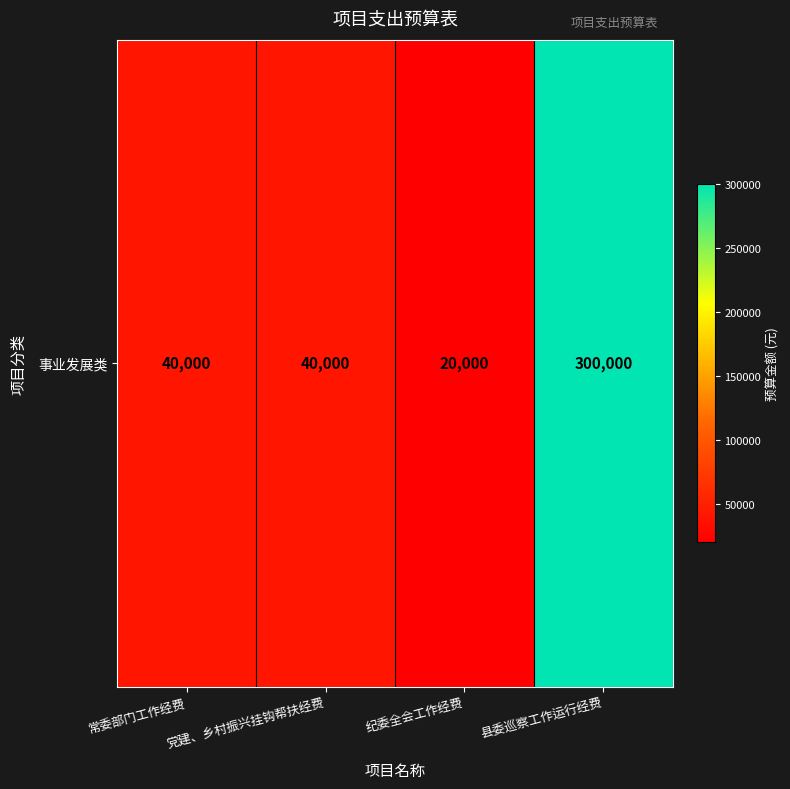

At which category does the chart reach its peak across all series?

县委巡察工作运行经费